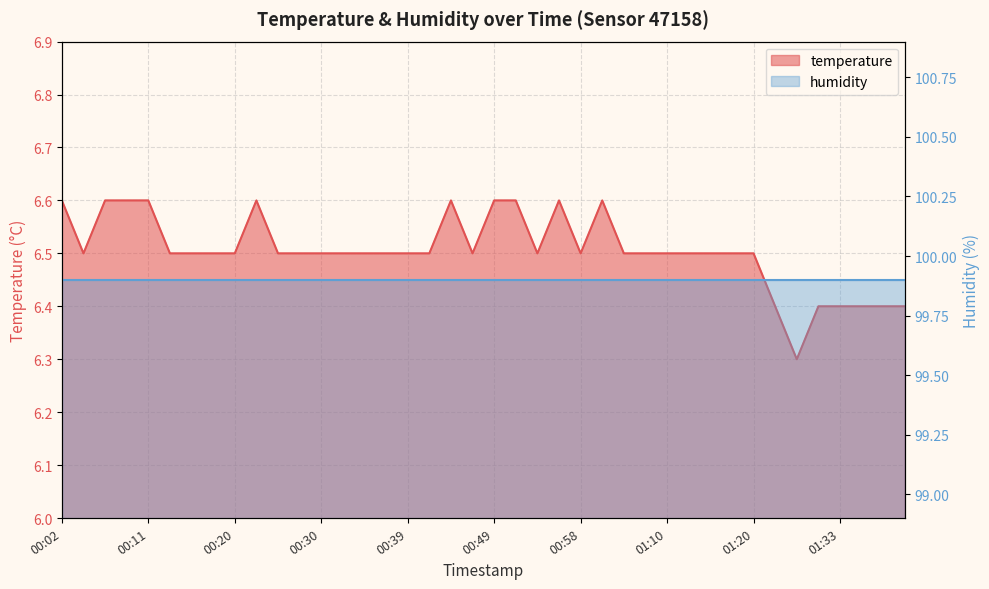

What is the sum of the values at 00:53 and 00:49?

13.1